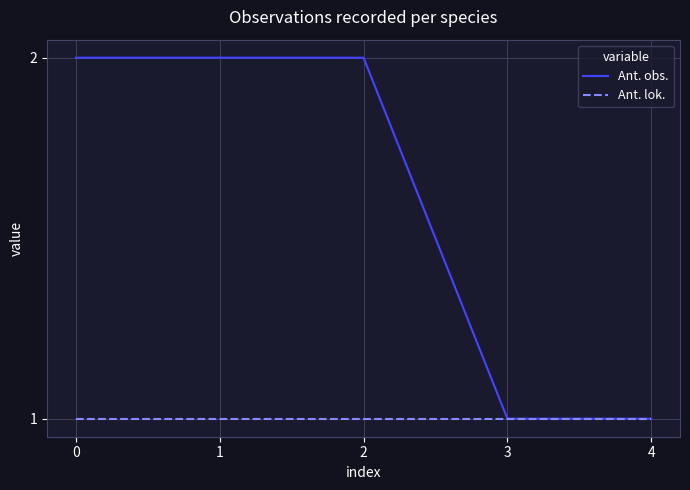

True or false: Ant. lok. has a value of 1 at 1.

True